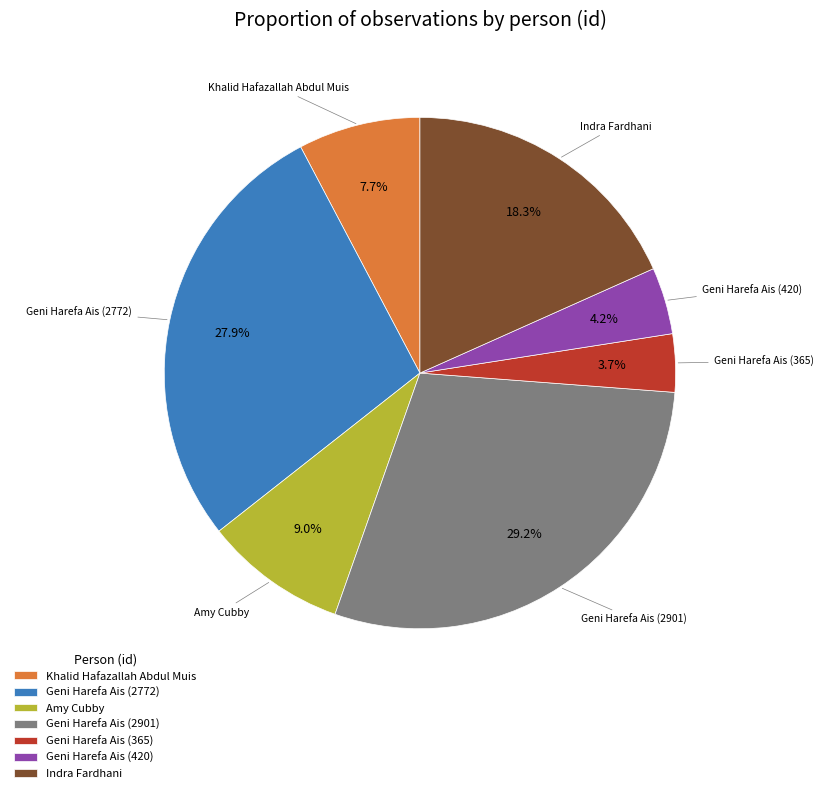

Is there a majority slice in this chart?

No